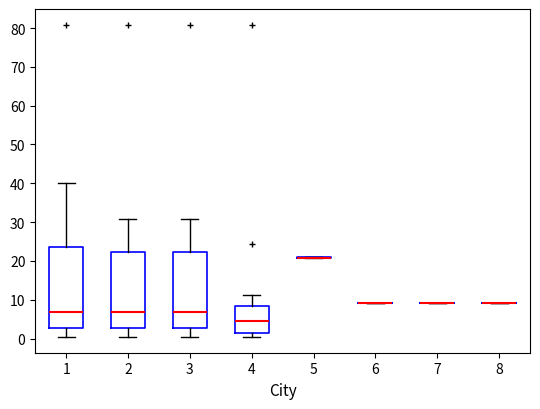

Where is the upper edge of the box at x = 1 on the y-axis? The values are not printed on the chart, so give them approximately, as read against the axis.

24